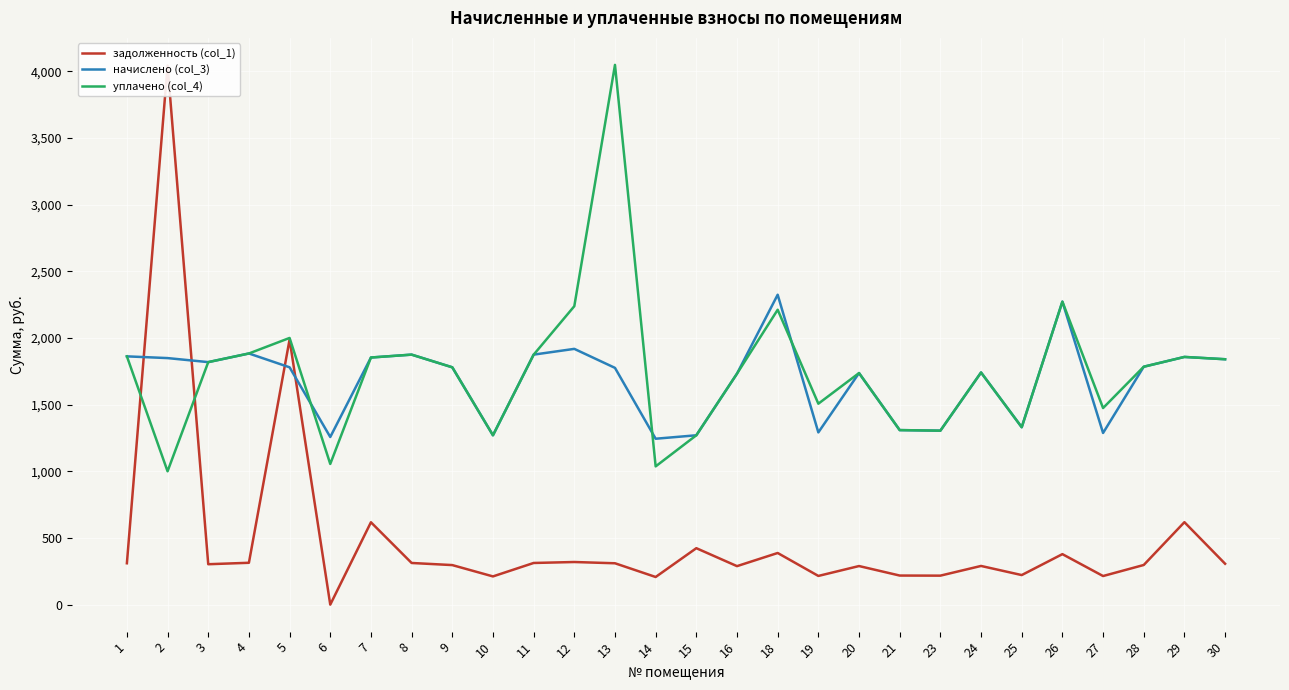

Where do начислено (col_3) and уплачено (col_4) first cross each other?

5 and 6